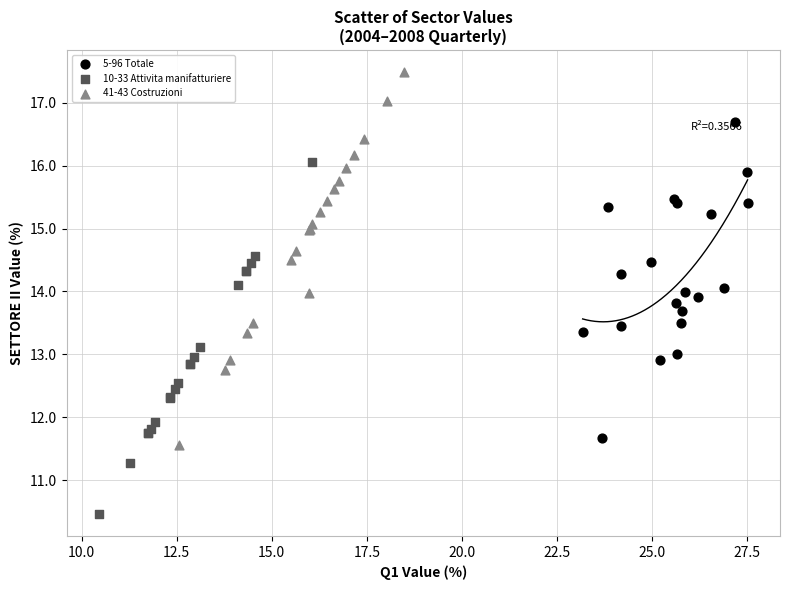

Which series contains the highest Y value?

41-43 Costruzioni